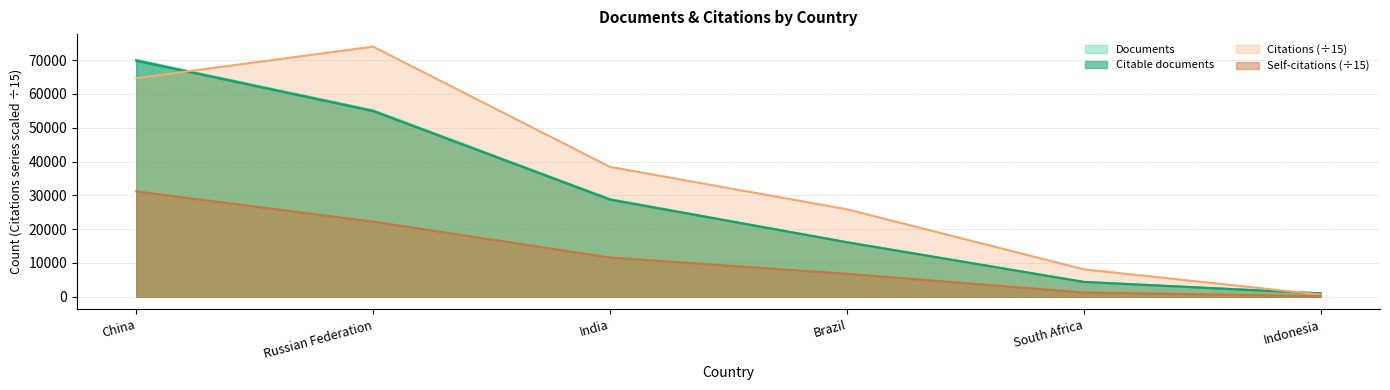

At which category is the sum across all series the highest?

China